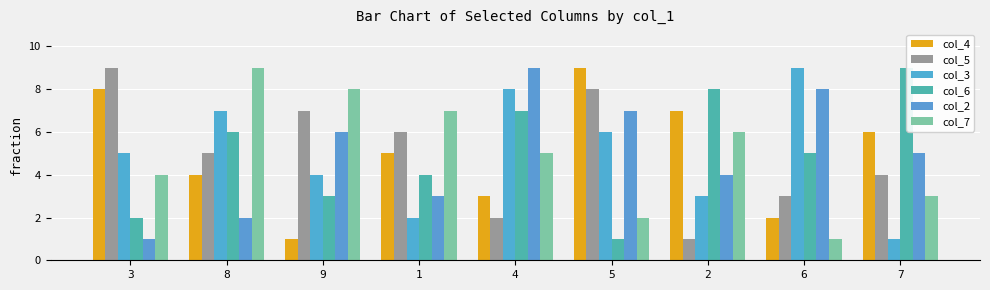

Rank the categories by col_5 value from lowest to highest.

2, 4, 6, 7, 8, 1, 9, 5, 3